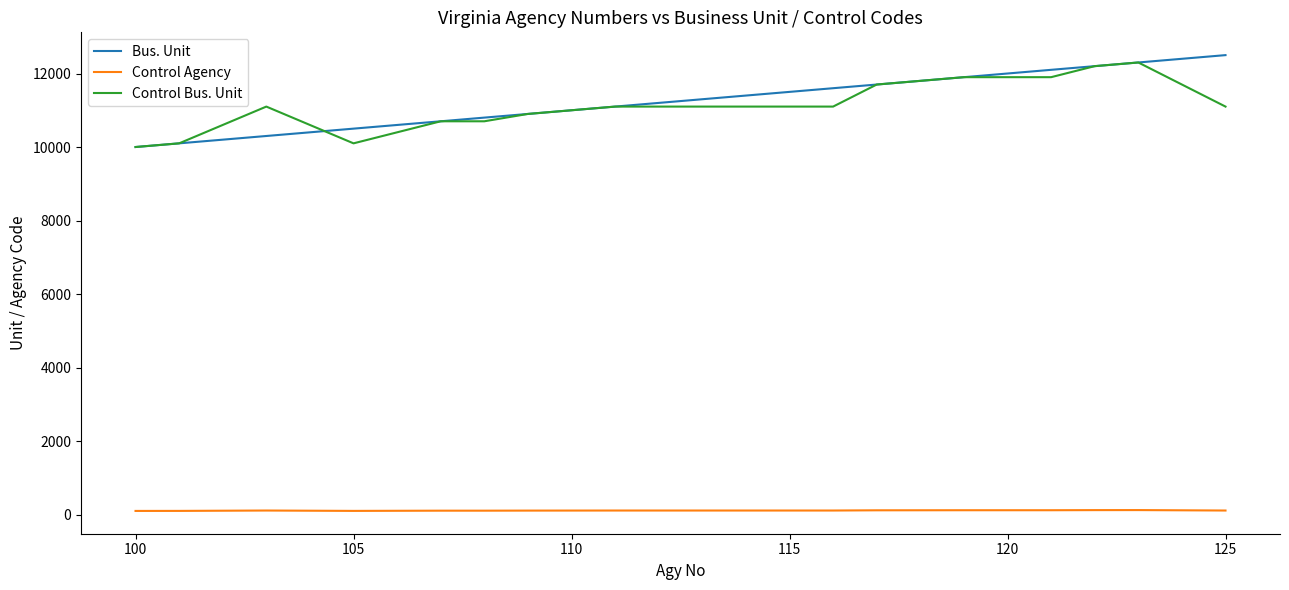

True or false: Control Bus. Unit and Control Agency intersect in this chart.

False